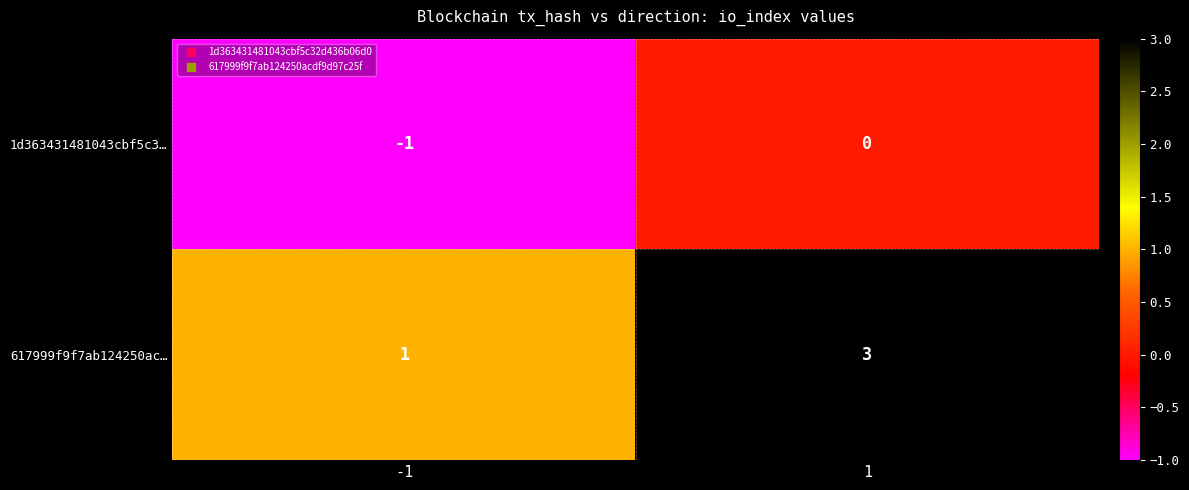

Which category has the highest value across all series?

1